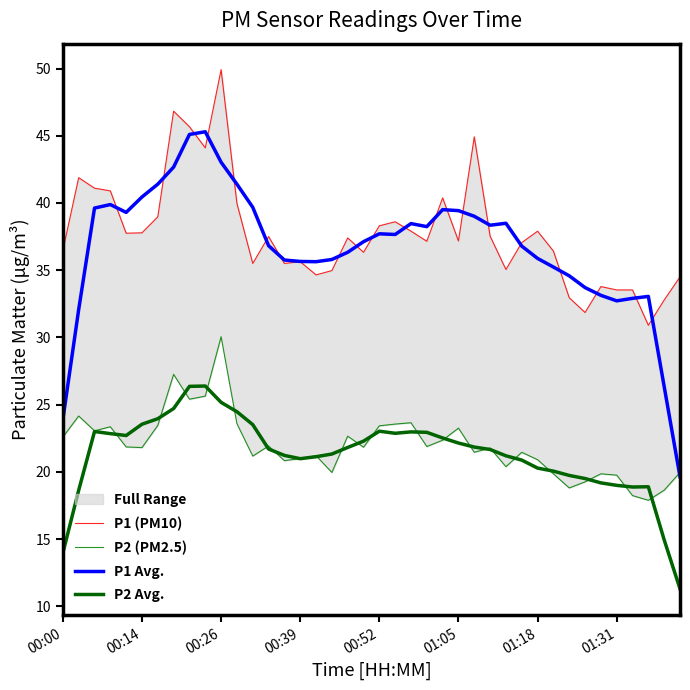

Which series has the largest total across all categories?

P1 (PM10)